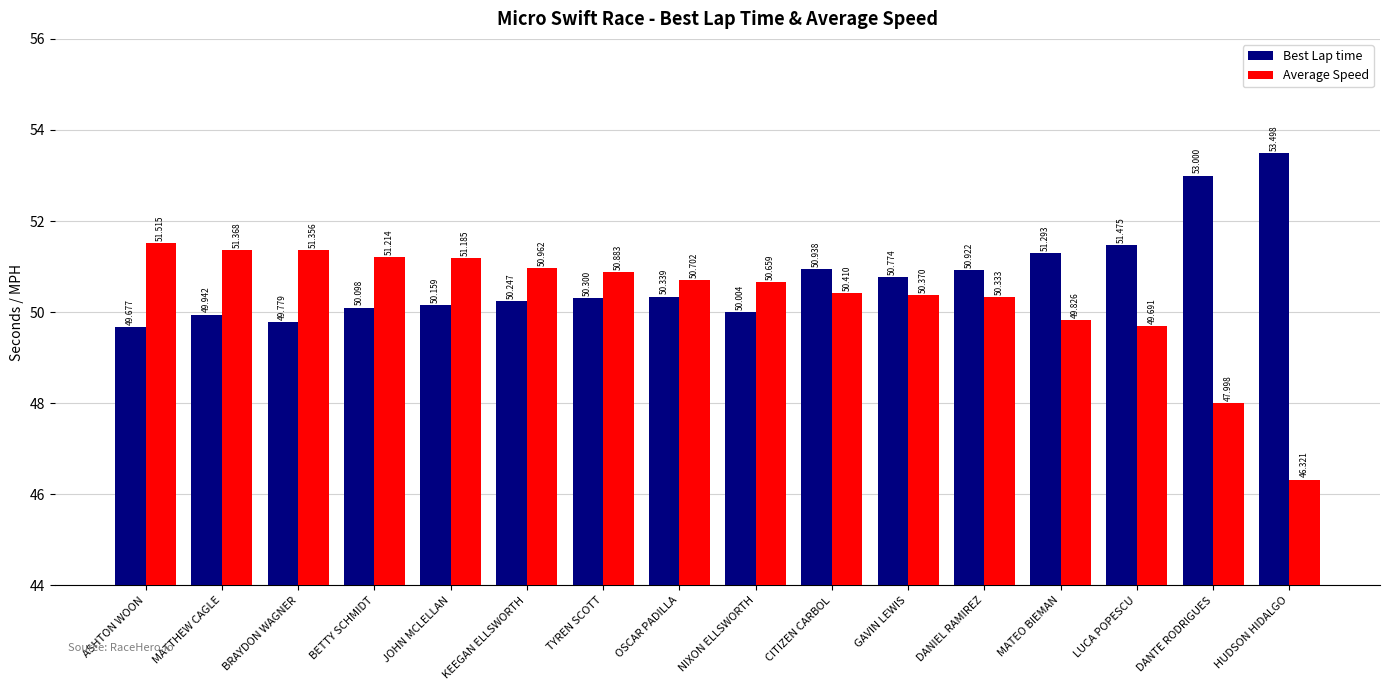

Reading right to left, extract all data points from this chart.

Best Lap time: HUDSON HIDALGO=53.5	DANTE RODRIGUES=53.0	LUCA POPESCU=51.5	MATEO BIEMAN=51.3	DANIEL RAMIREZ=50.9	GAVIN LEWIS=50.8	CITIZEN CARBOL=50.9	NIXON ELLSWORTH=50.0	OSCAR PADILLA=50.3	TYREN SCOTT=50.3	KEEGAN ELLSWORTH=50.2	JOHN MCLELLAN=50.2	BETTY SCHMIDT=50.1	BRAYDON WAGNER=49.8	MATTHEW CAGLE=49.9	ASHTON WOON=49.7
Average Speed: HUDSON HIDALGO=46.3	DANTE RODRIGUES=48.0	LUCA POPESCU=49.7	MATEO BIEMAN=49.8	DANIEL RAMIREZ=50.3	GAVIN LEWIS=50.4	CITIZEN CARBOL=50.4	NIXON ELLSWORTH=50.7	OSCAR PADILLA=50.7	TYREN SCOTT=50.9	KEEGAN ELLSWORTH=51.0	JOHN MCLELLAN=51.2	BETTY SCHMIDT=51.2	BRAYDON WAGNER=51.4	MATTHEW CAGLE=51.4	ASHTON WOON=51.5